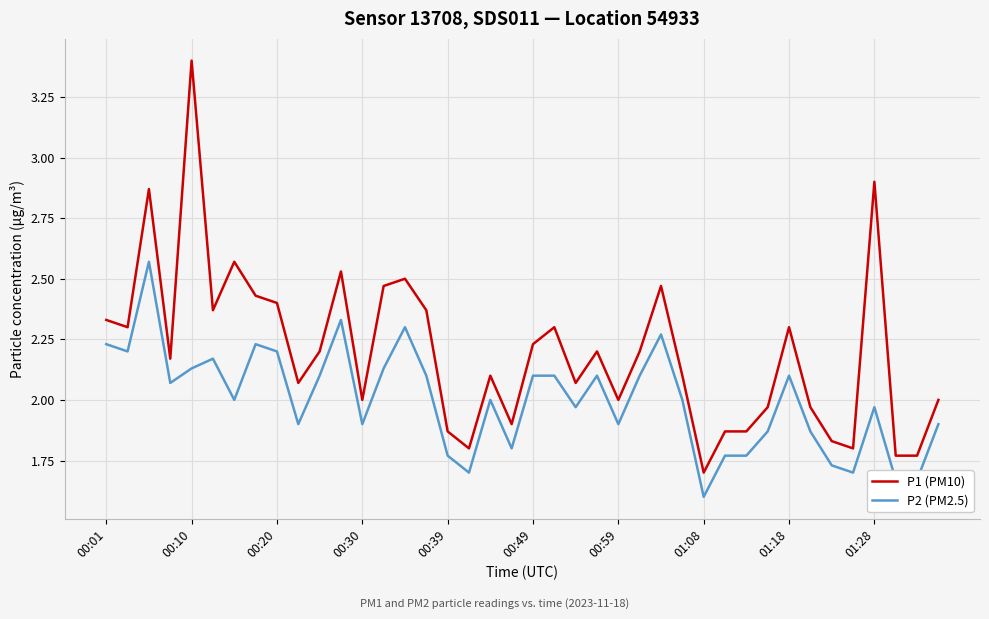

Which series has the largest total across all categories?

P1 (PM10)